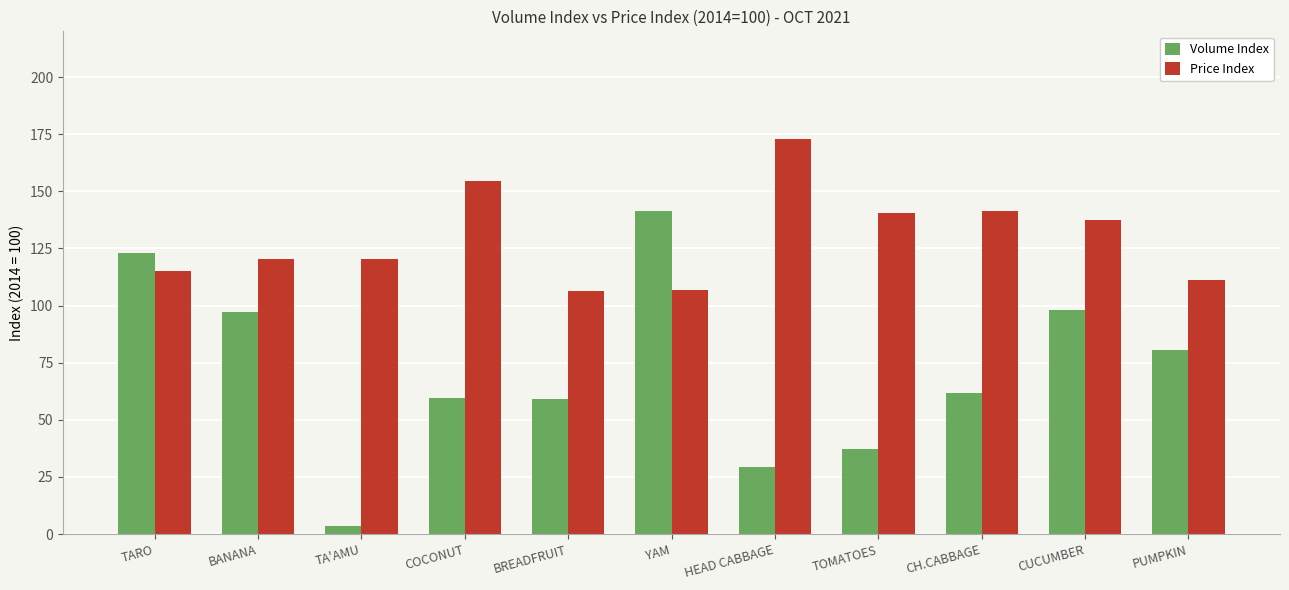

At how many categories does at least one series exceed 89?

11